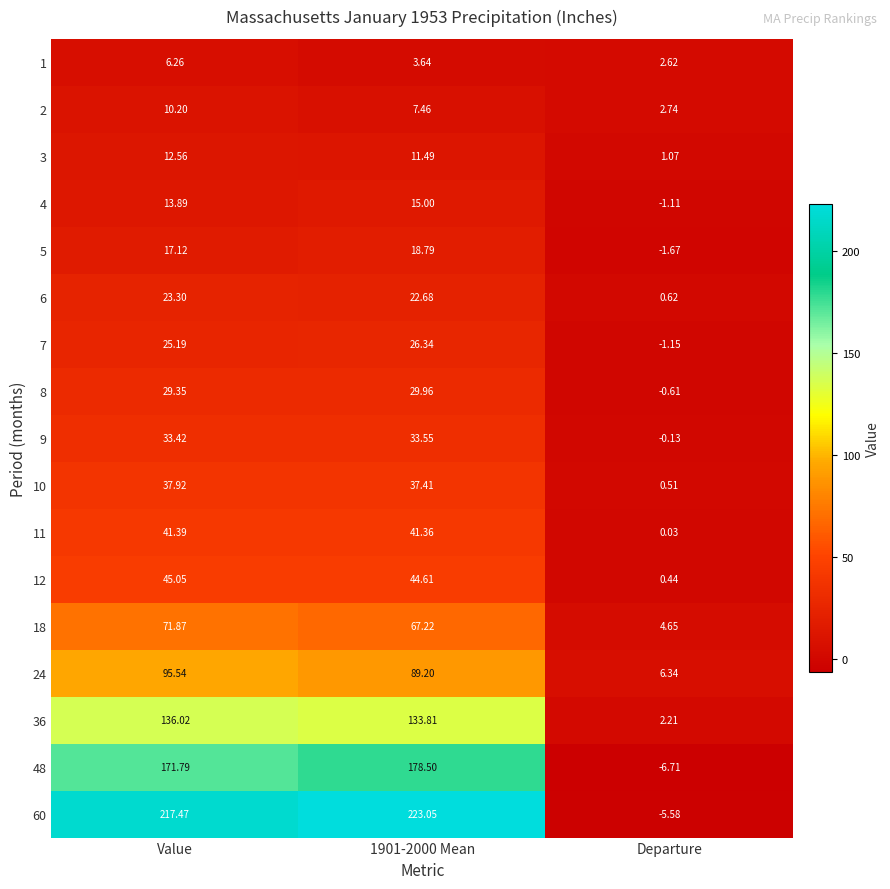

Which category has the highest value in the 3 series?

Value